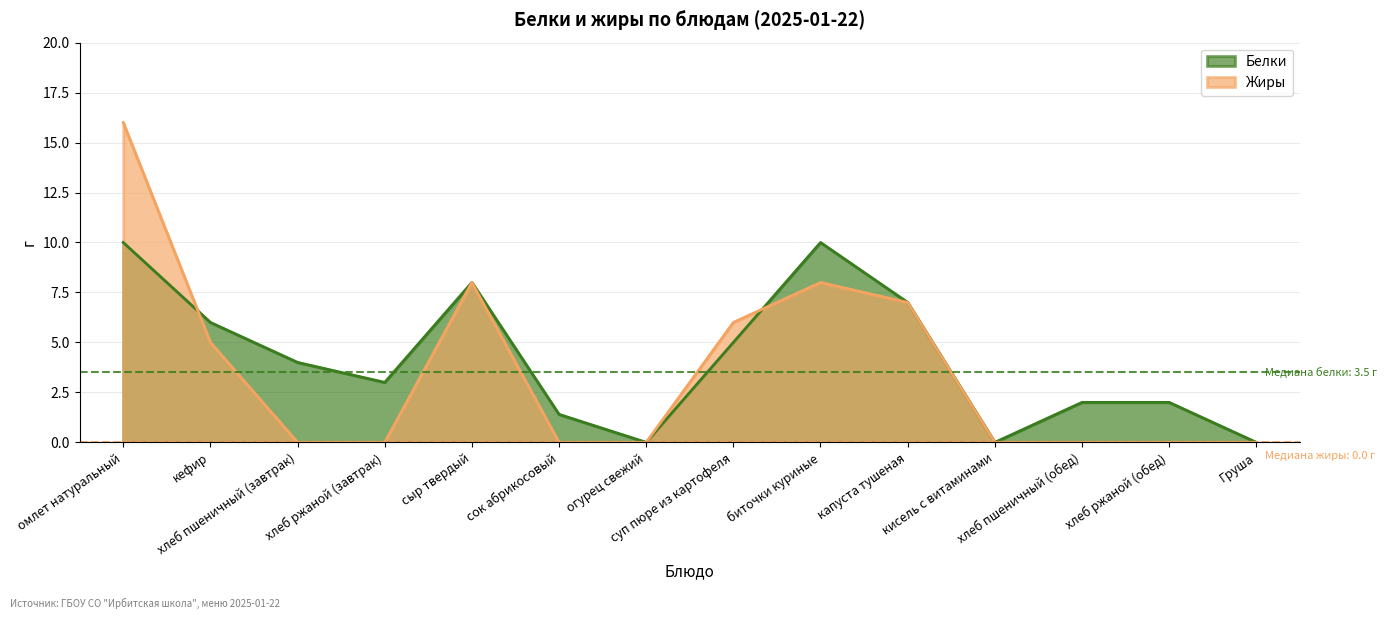

How many interior local valleys does the Белки series have?

3